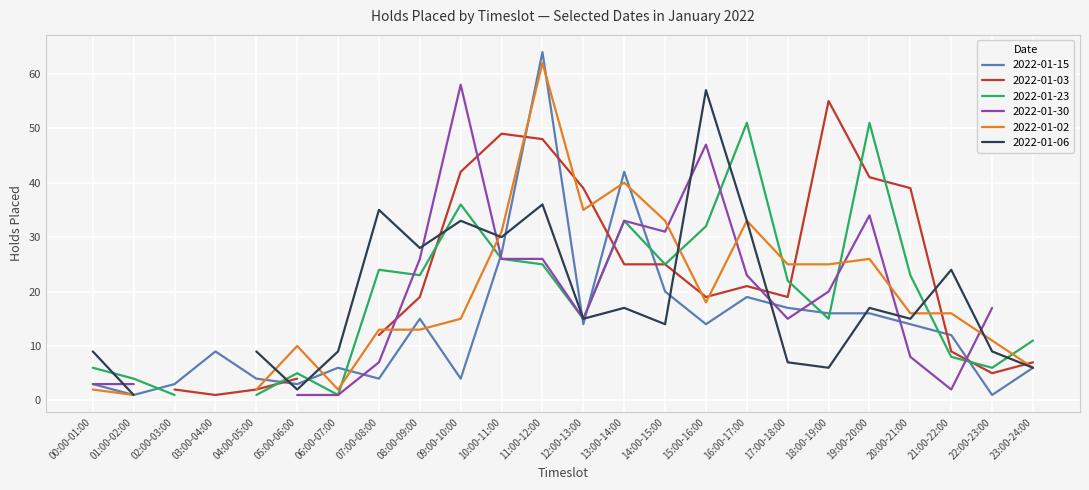

Which series changed the most between 11:00-12:00 and 12:00-13:00?

2022-01-15